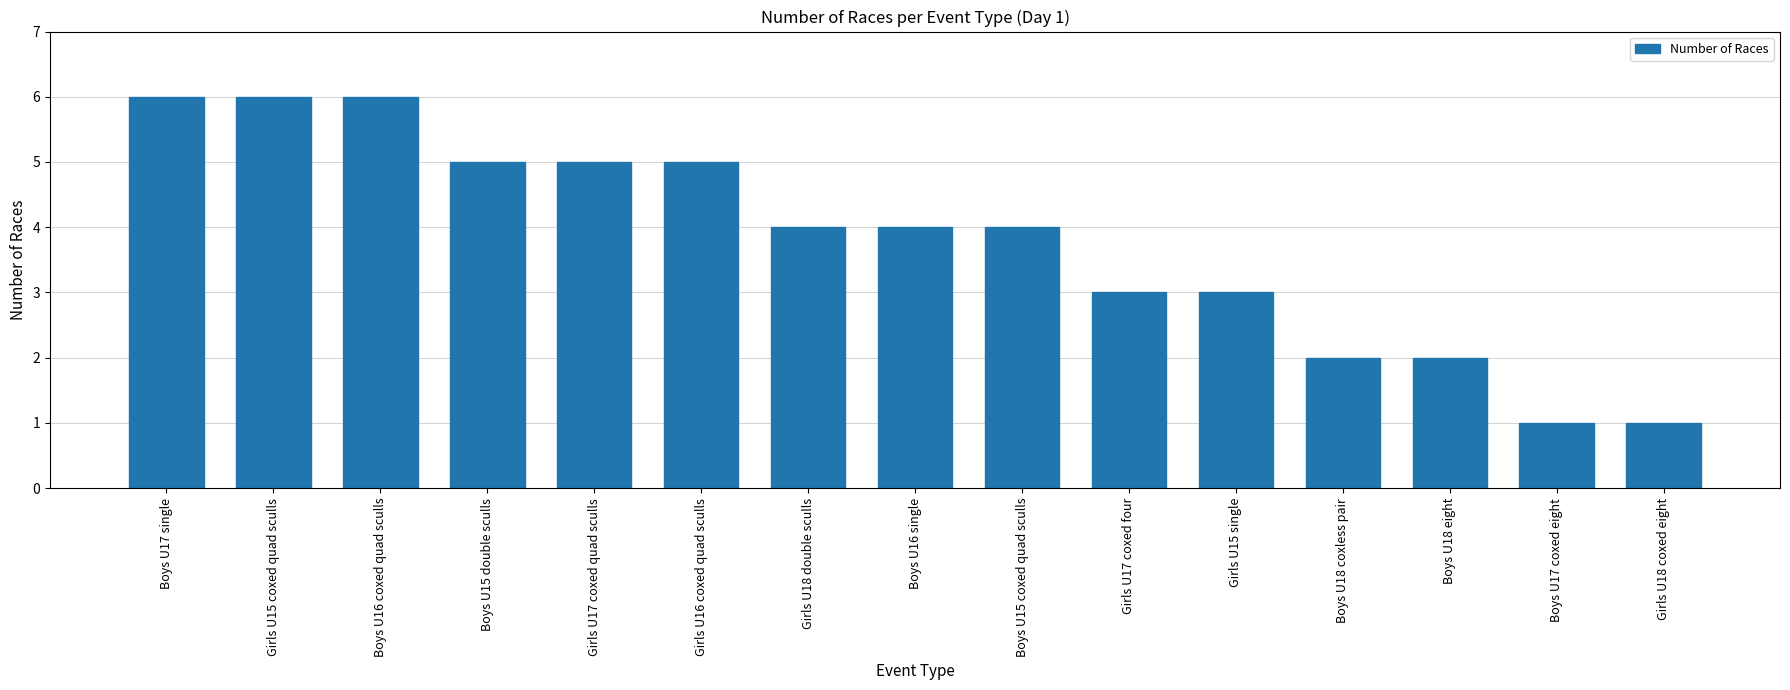

What is the sum of the values at Boys U18 eight and Girls U16 coxed quad sculls?

7